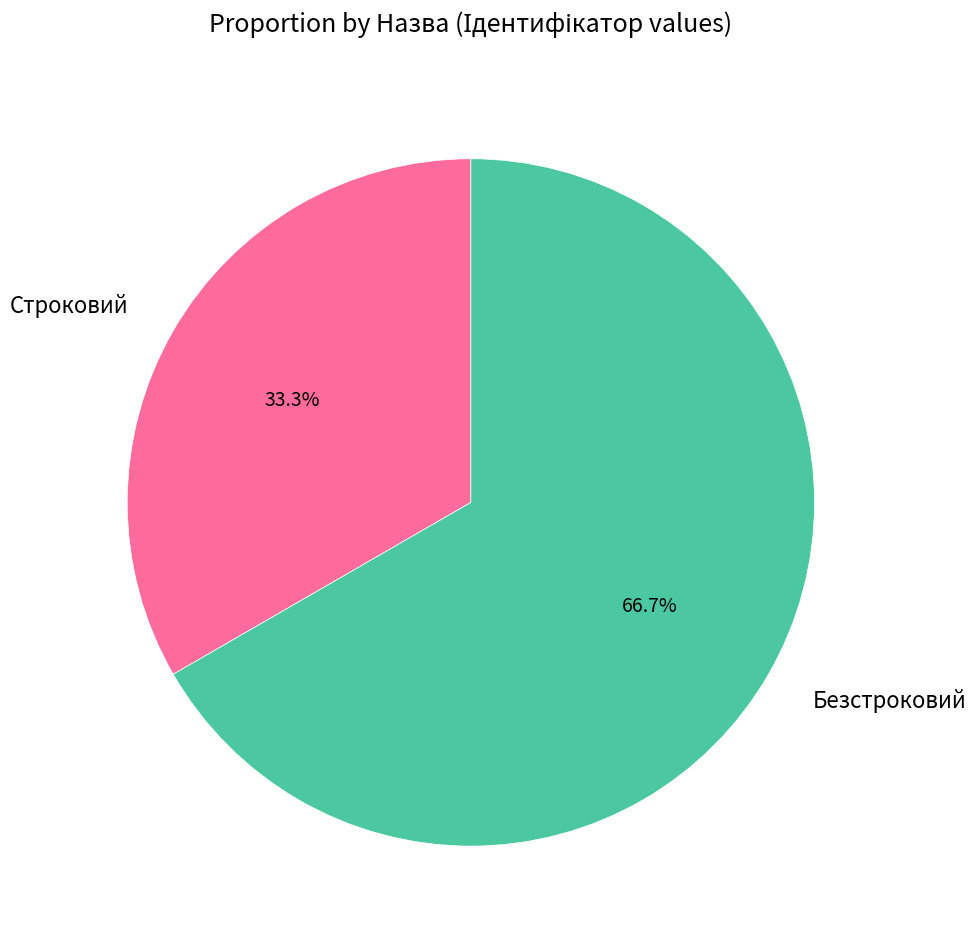

Is there a majority slice in this chart?

Yes